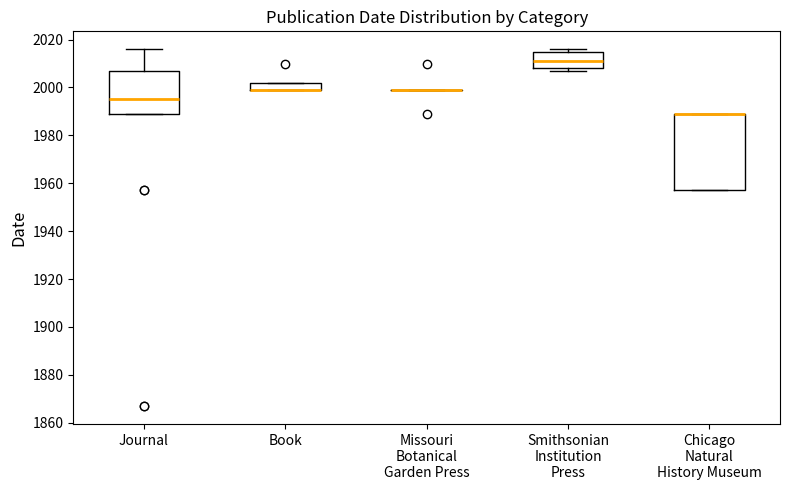

Which box is the tallest, from its lower edge to its upper edge?

Chicago Natural History Museum